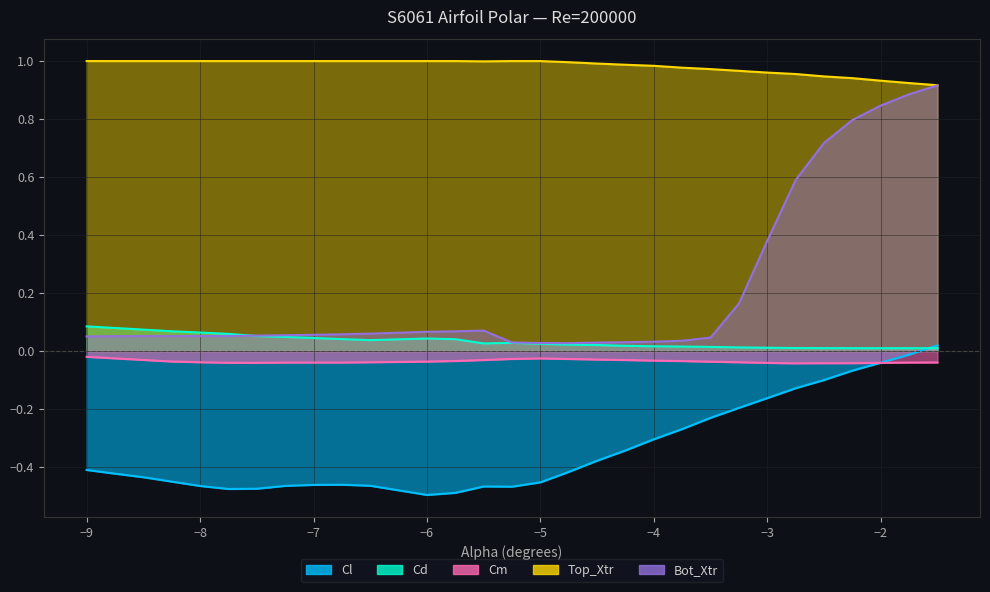

How many interior local peaks does the Cl series have?

2